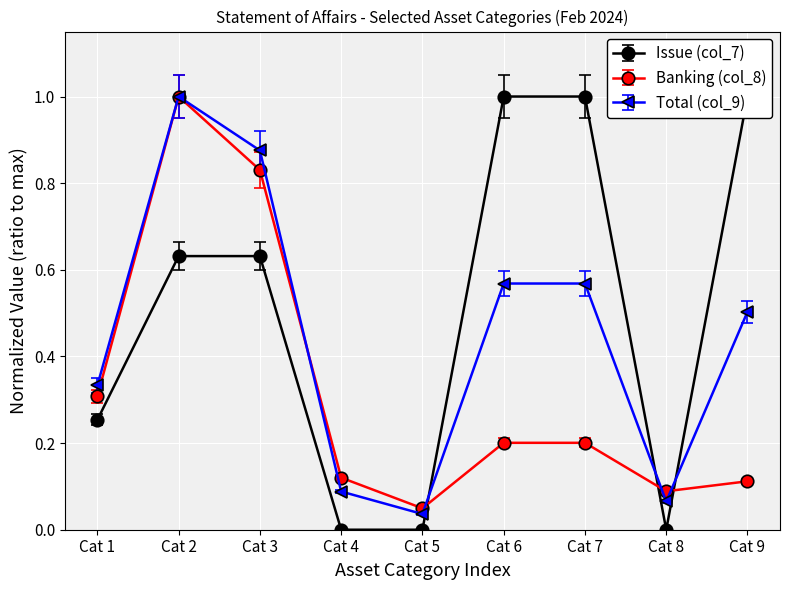

Which series has the widest spread of values?

Issue (col_7)